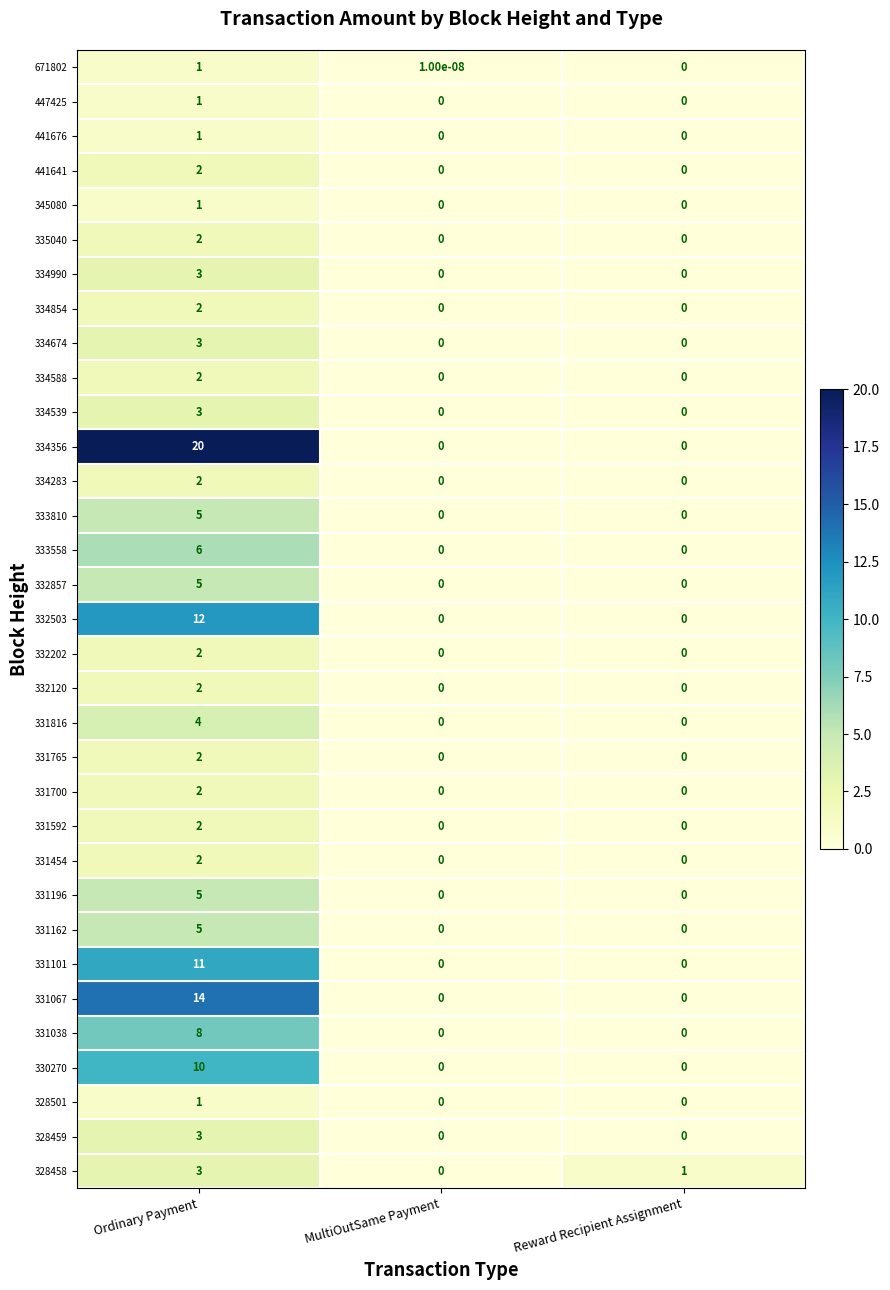

Count the 331700 values in the range 0 to 2.

3